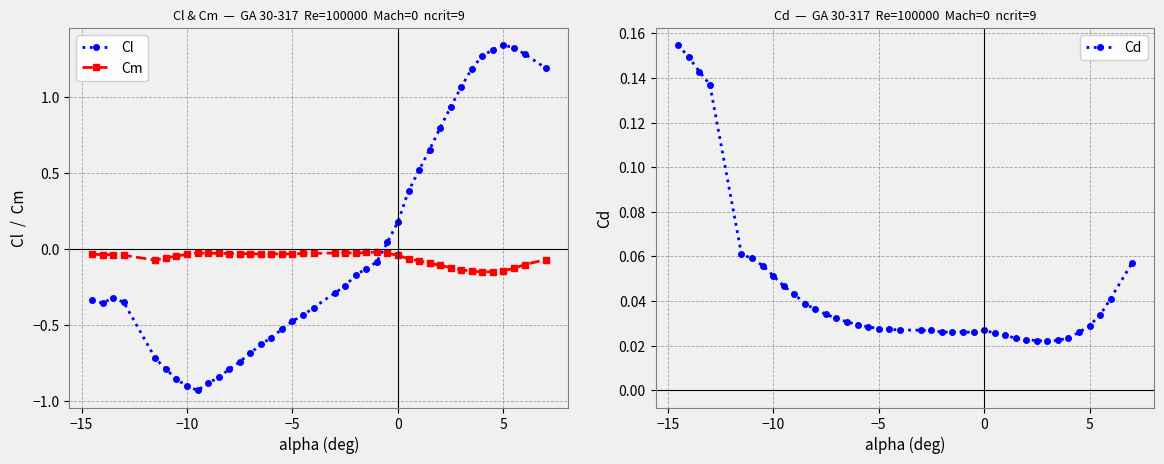

True or false: Cm has more than 2 interior local peaks.

True